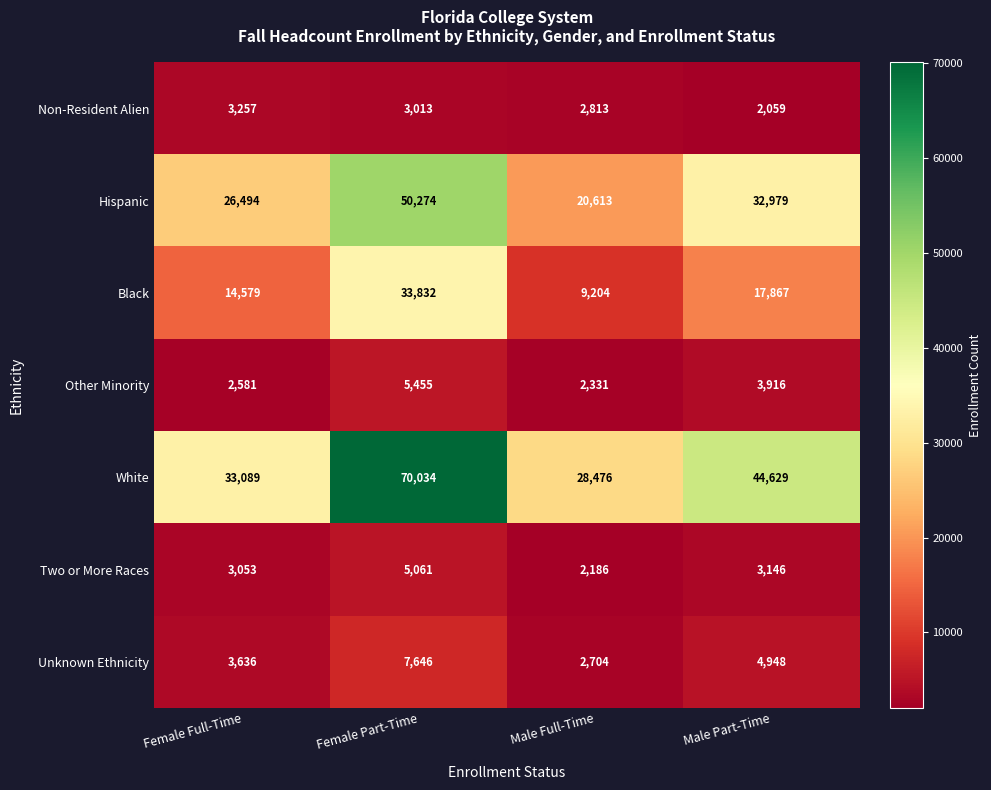

Reading right to left, extract all data points from this chart.

Non-Resident Alien: 2059	2813	3013	3257
Hispanic: 32979	20613	50274	26494
Black: 17867	9204	33832	14579
Other Minority: 3916	2331	5455	2581
White: 44629	28476	70034	33089
Two or More Races: 3146	2186	5061	3053
Unknown Ethnicity: 4948	2704	7646	3636